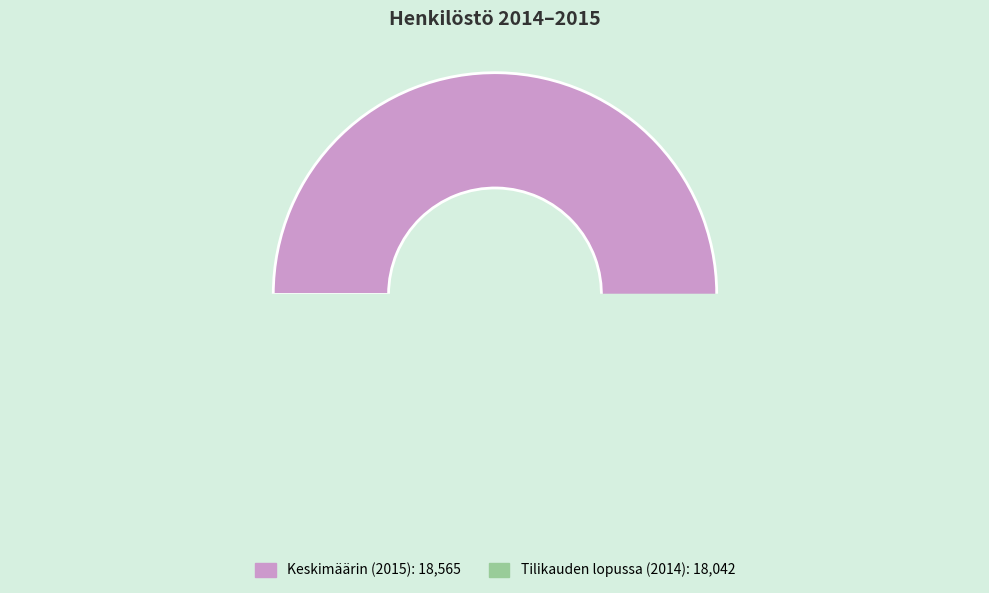

What percentage do Tilikauden lopussa (2014) and Keskimäärin (2015) together represent?

100.0%